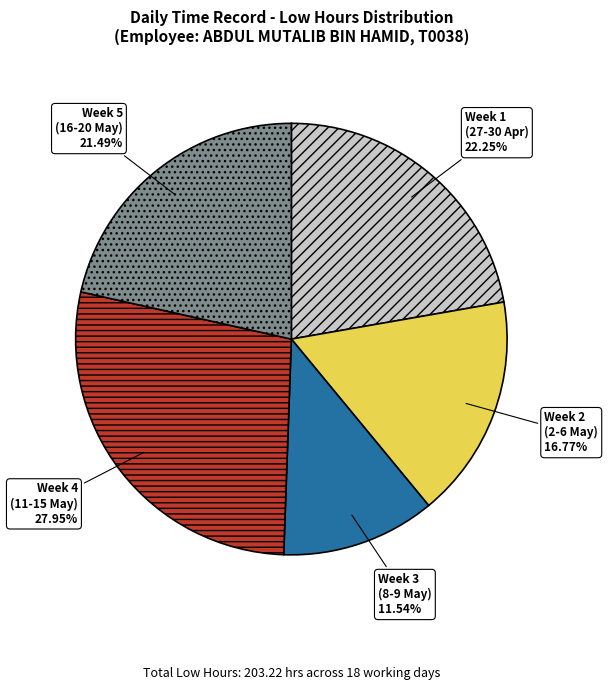

Is there a majority slice in this chart?

No